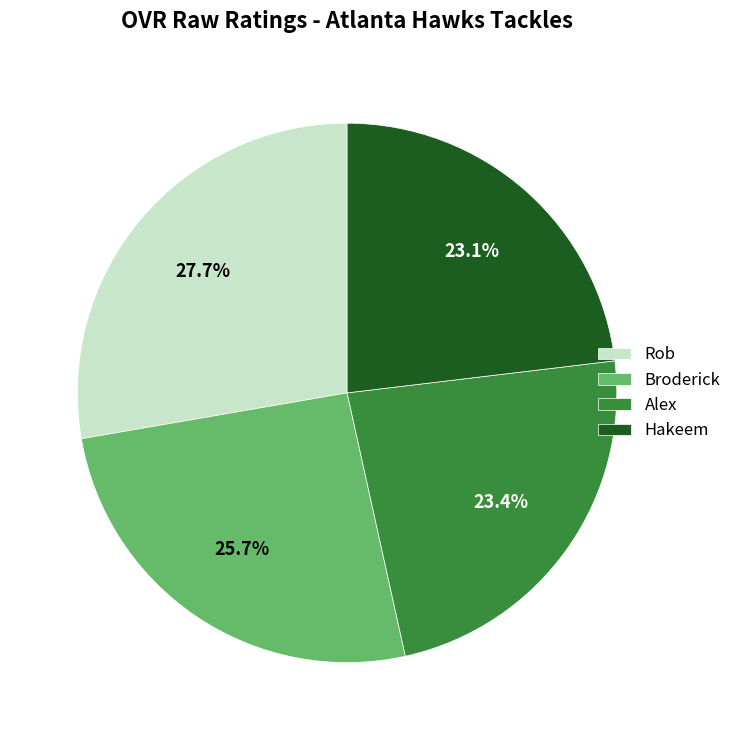

True or false: Hakeem accounts for 23% of the total.

True